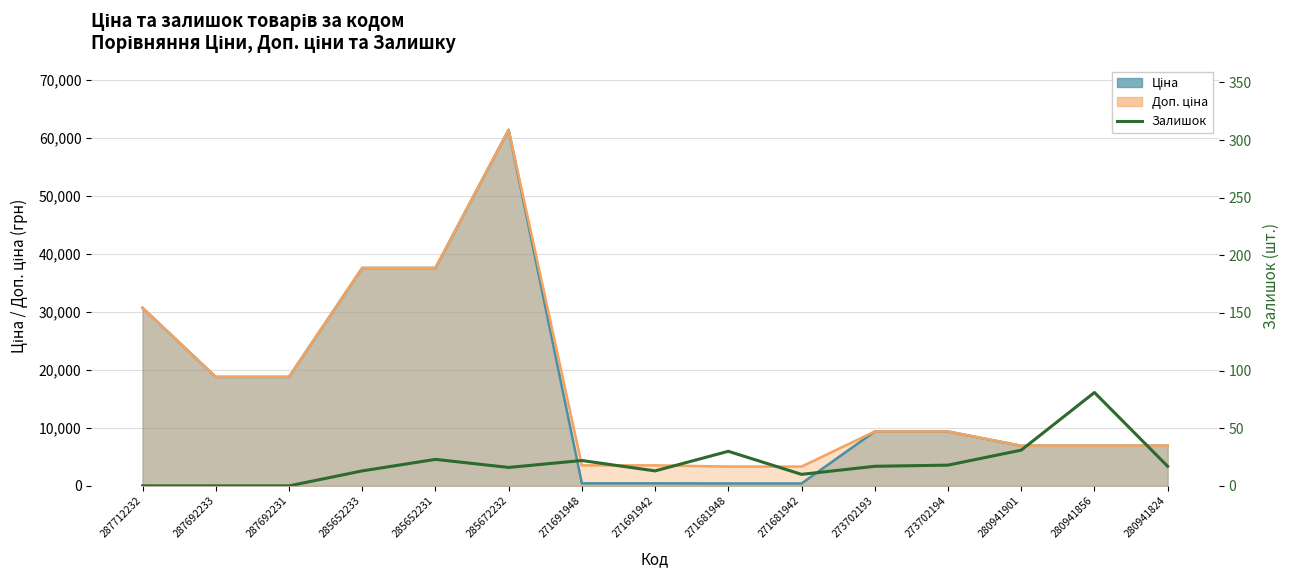

Rank the categories by value from lowest to highest.

287712232, 287692233, 287692231, 271681942, 285652233, 271691942, 285672232, 273702193, 280941824, 273702194, 271691948, 285652231, 271681948, 280941901, 280941856